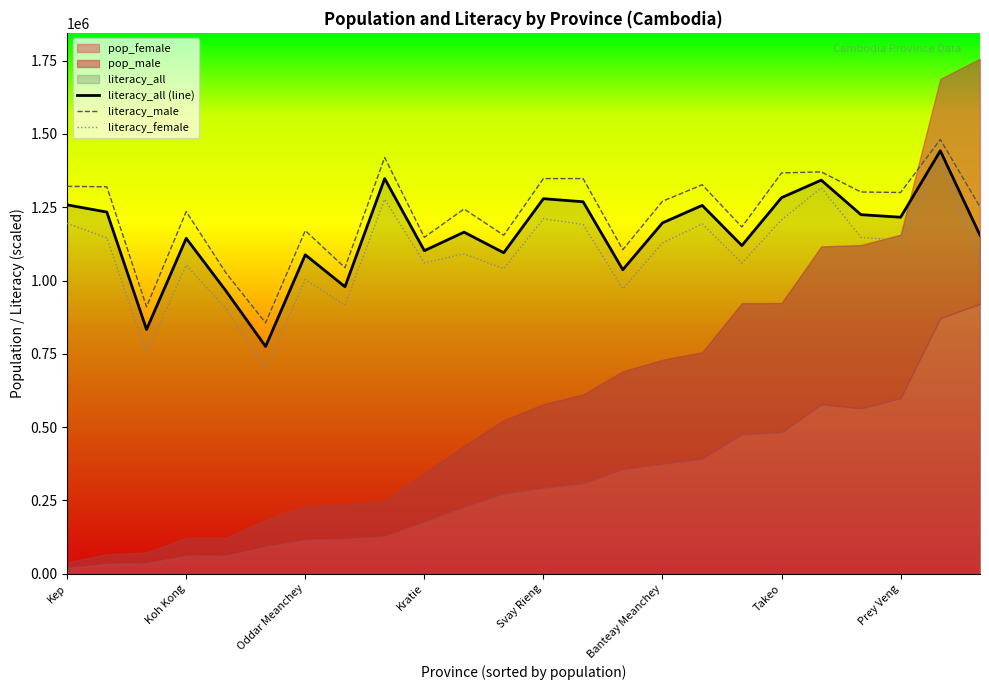

Does the chart have visible grid lines?

No